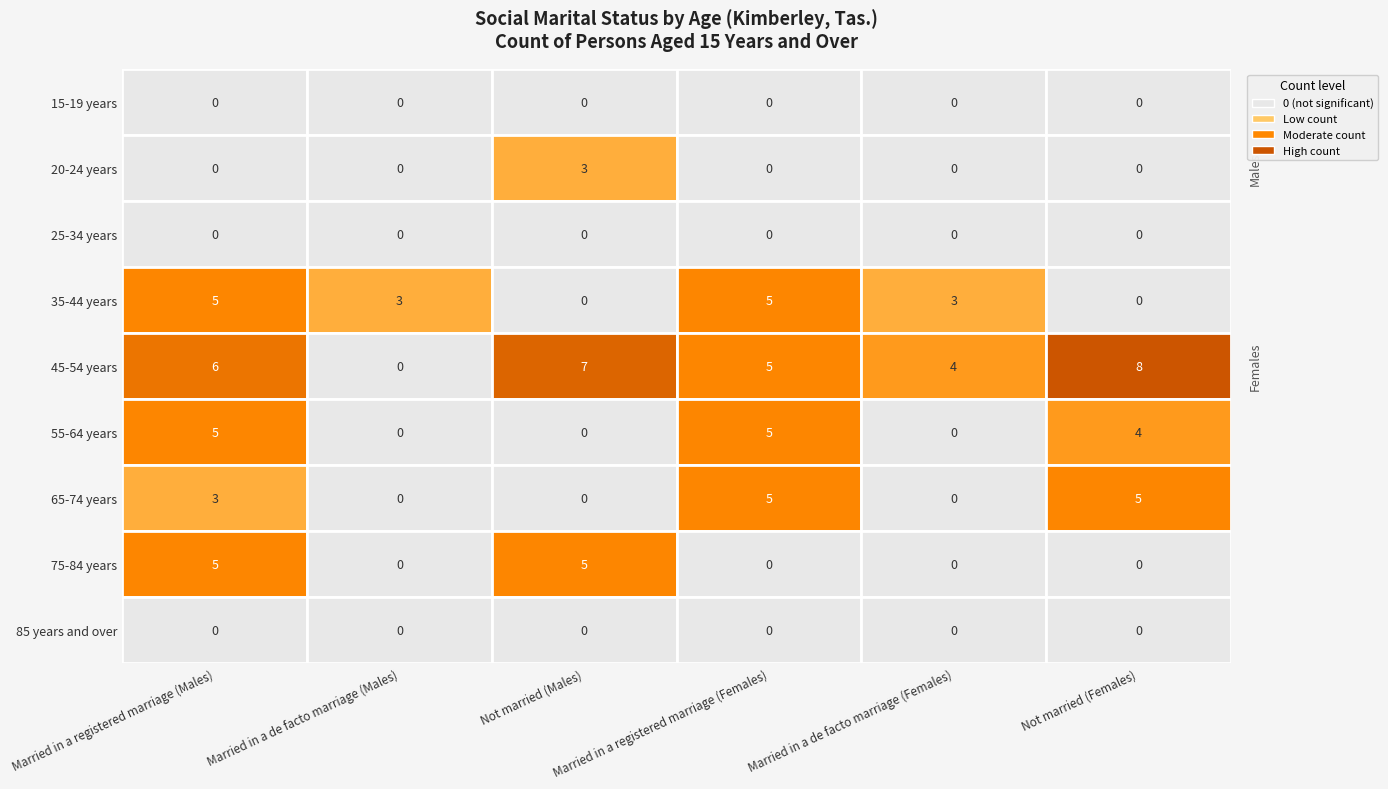

Reading left to right, list all the values displayed in this chart.

15-19 years: 15-19 years=0	20-24 years=0	25-34 years=0	35-44 years=0	45-54 years=0	55-64 years=0
20-24 years: 15-19 years=0	20-24 years=0	25-34 years=3	35-44 years=0	45-54 years=0	55-64 years=0
25-34 years: 15-19 years=0	20-24 years=0	25-34 years=0	35-44 years=0	45-54 years=0	55-64 years=0
35-44 years: 15-19 years=5	20-24 years=3	25-34 years=0	35-44 years=5	45-54 years=3	55-64 years=0
45-54 years: 15-19 years=6	20-24 years=0	25-34 years=7	35-44 years=5	45-54 years=4	55-64 years=8
55-64 years: 15-19 years=5	20-24 years=0	25-34 years=0	35-44 years=5	45-54 years=0	55-64 years=4
65-74 years: 15-19 years=3	20-24 years=0	25-34 years=0	35-44 years=5	45-54 years=0	55-64 years=5
75-84 years: 15-19 years=5	20-24 years=0	25-34 years=5	35-44 years=0	45-54 years=0	55-64 years=0
85 years and over: 15-19 years=0	20-24 years=0	25-34 years=0	35-44 years=0	45-54 years=0	55-64 years=0